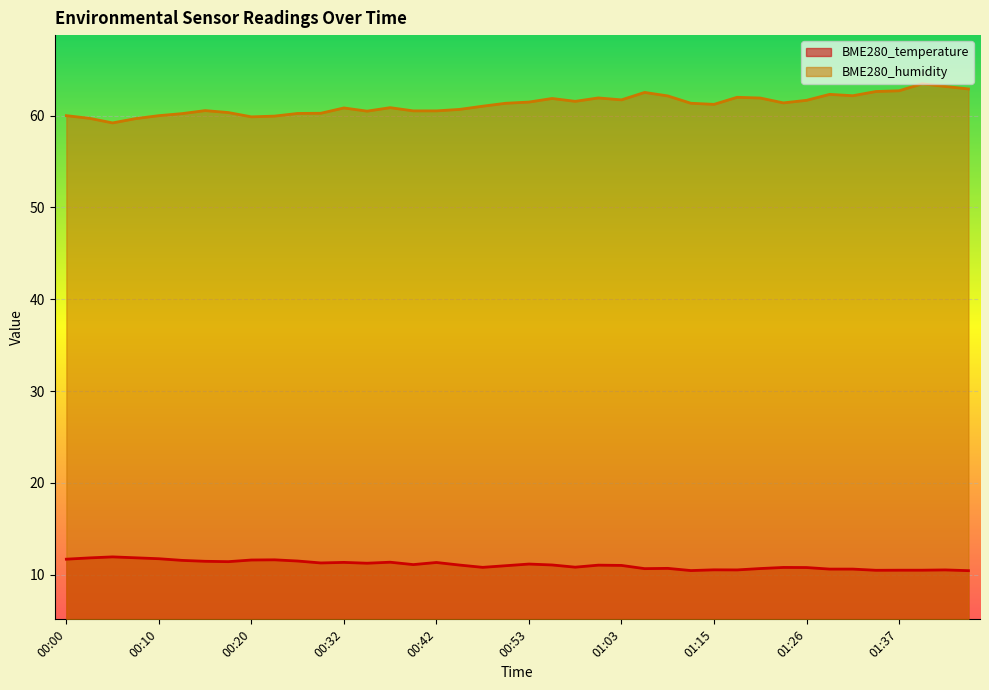

What is the sum of all BME280_temperature values?

442.1